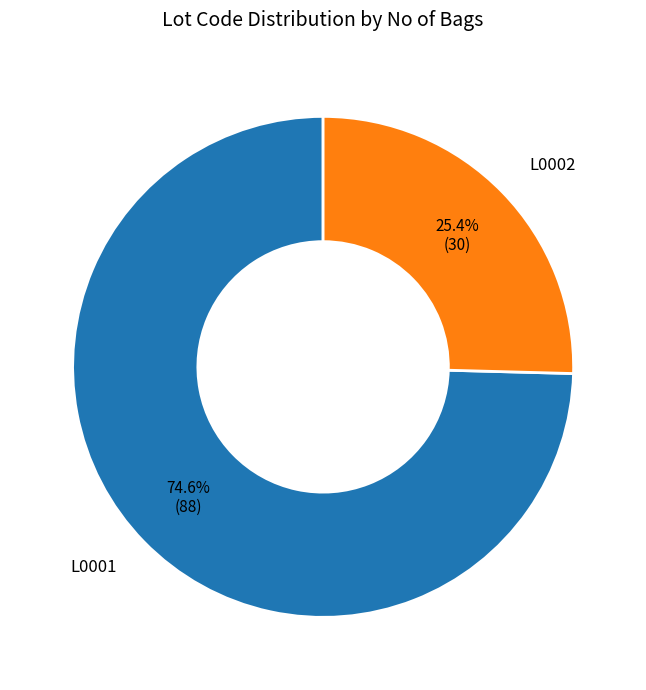

Approximately how many times larger is the value at L0001 compared to L0002?

2.9